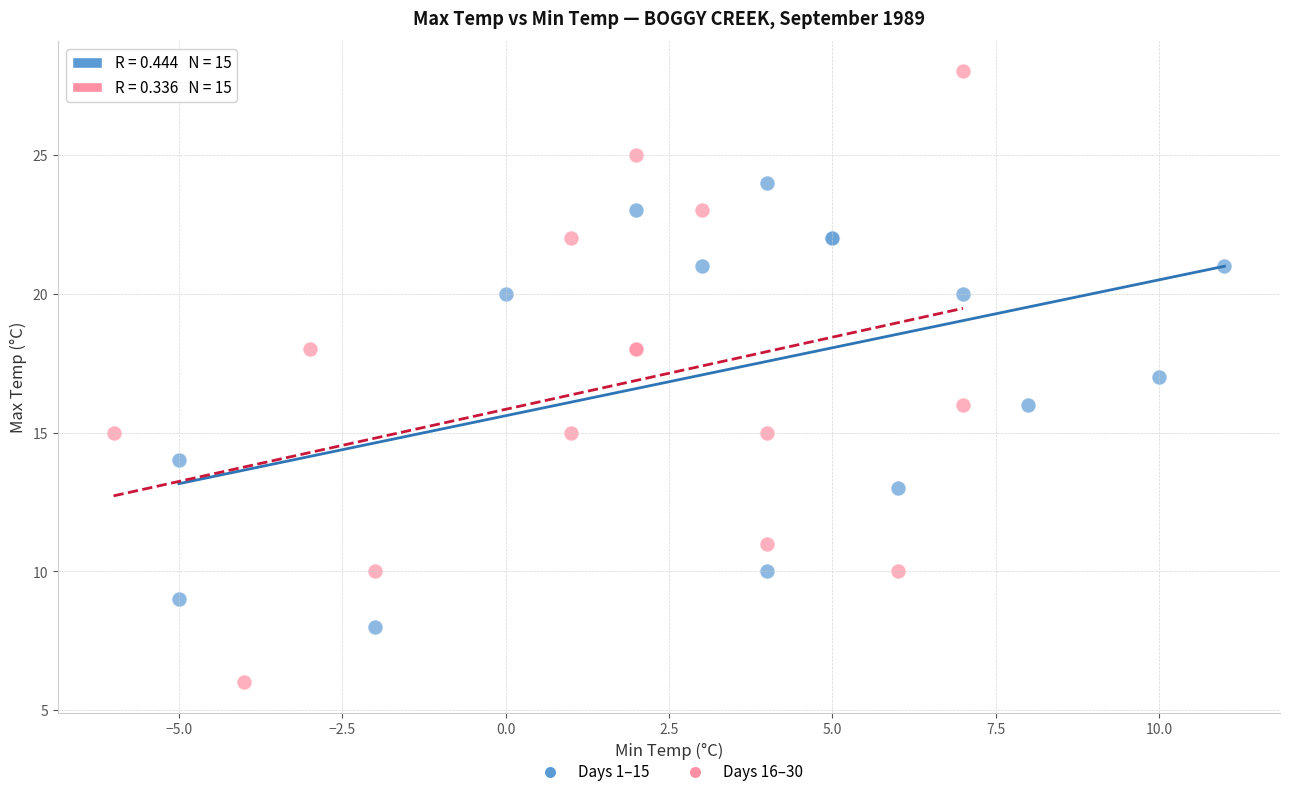

Which series reaches the maximum Y coordinate?

Days 16–30